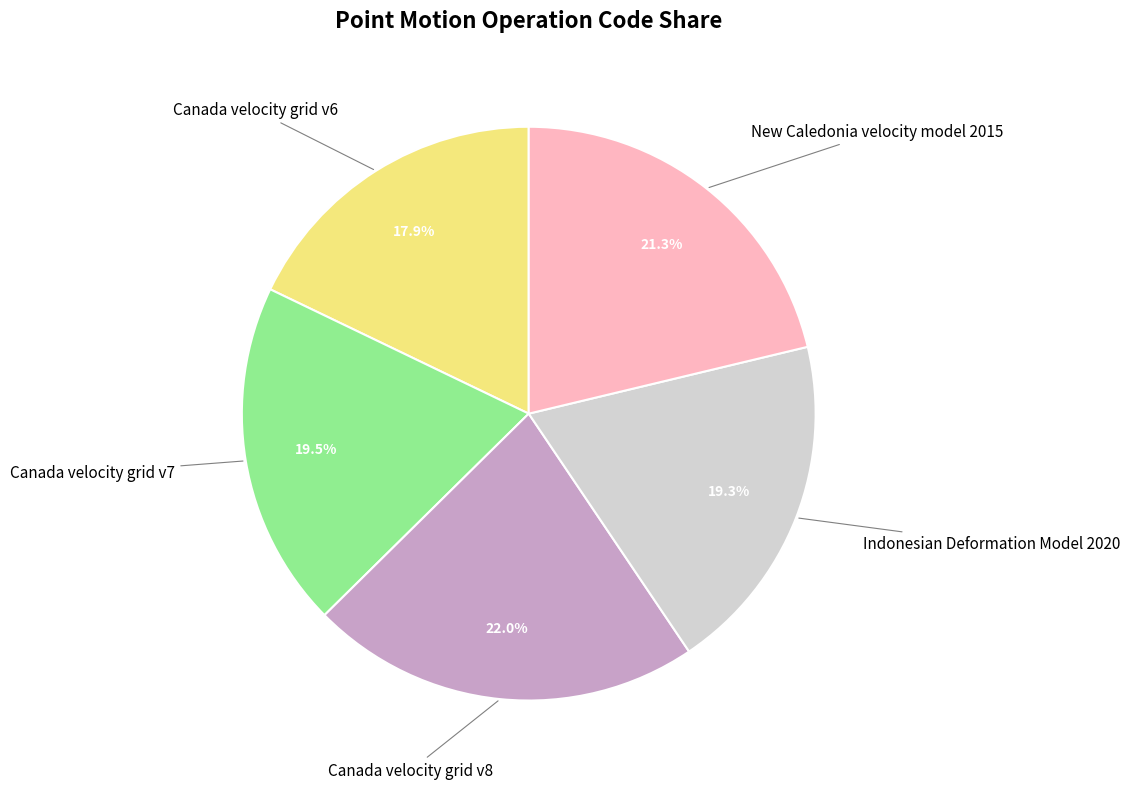

How many segments does this pie chart have?

5